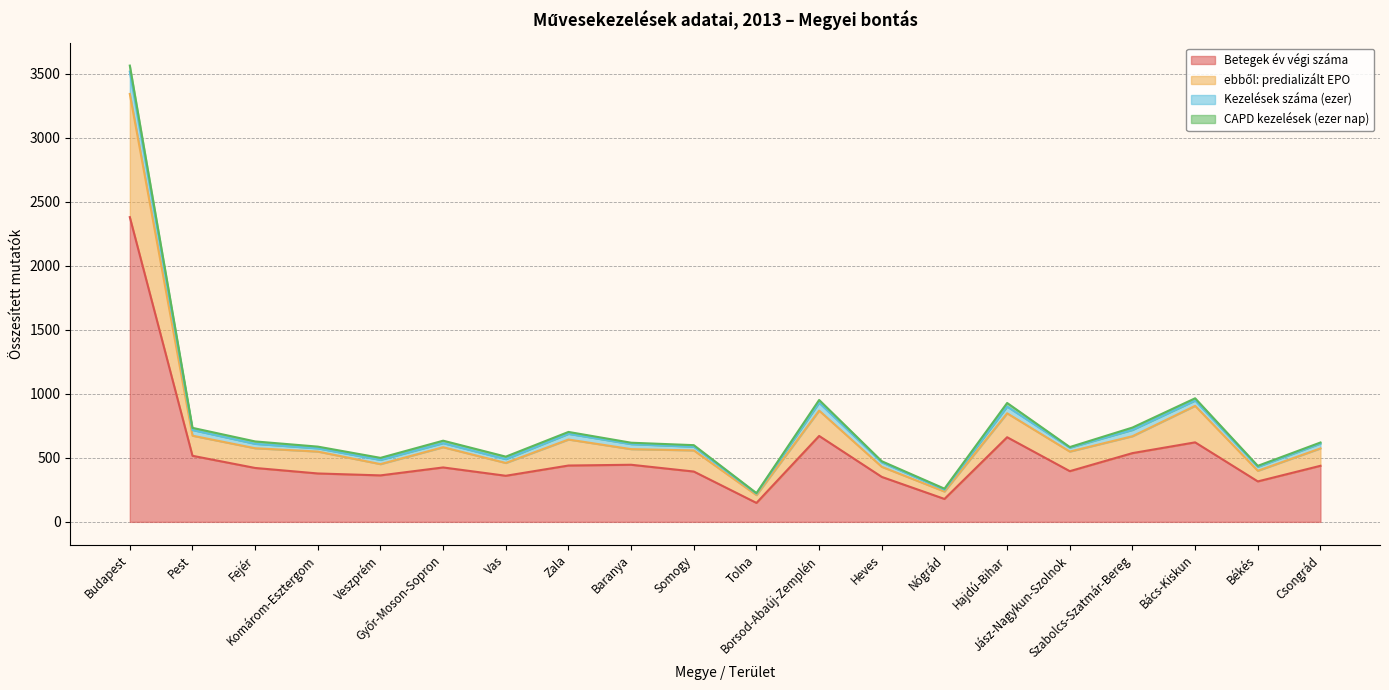

What is the maximum value shown in the chart?

3563.5